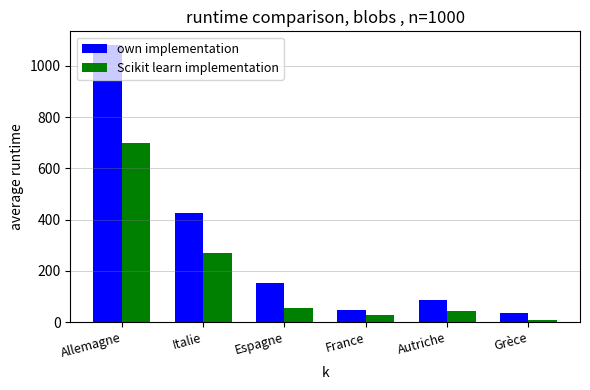

What is the difference between the maximum and minimum values in the own implementation series?

1046